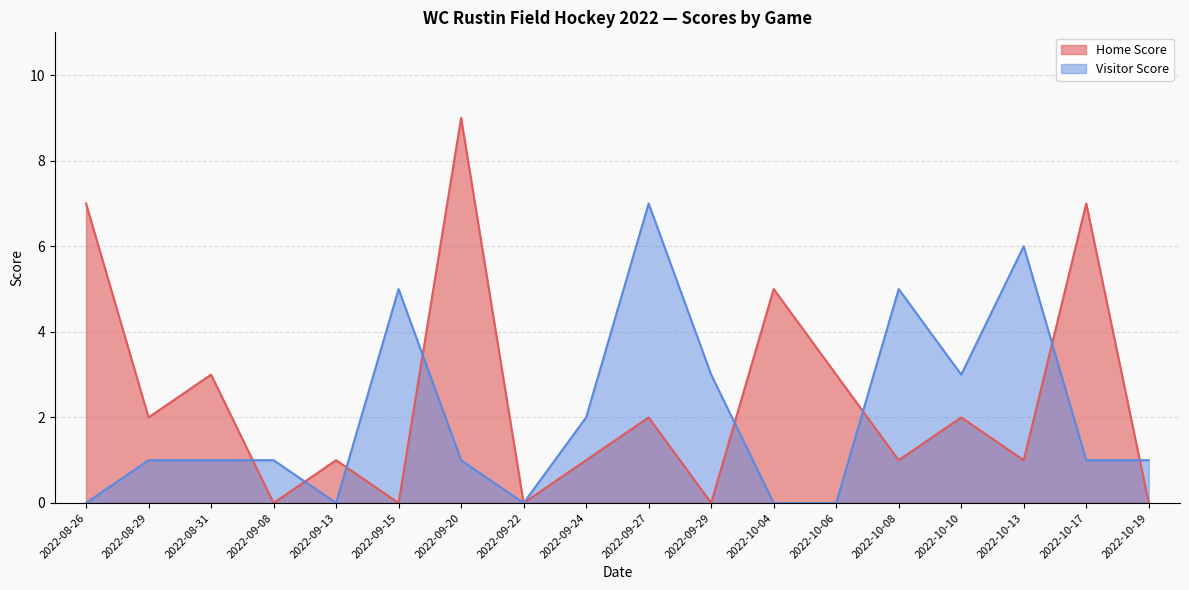

How many times do Visitor Score and Home Score cross each other?

8